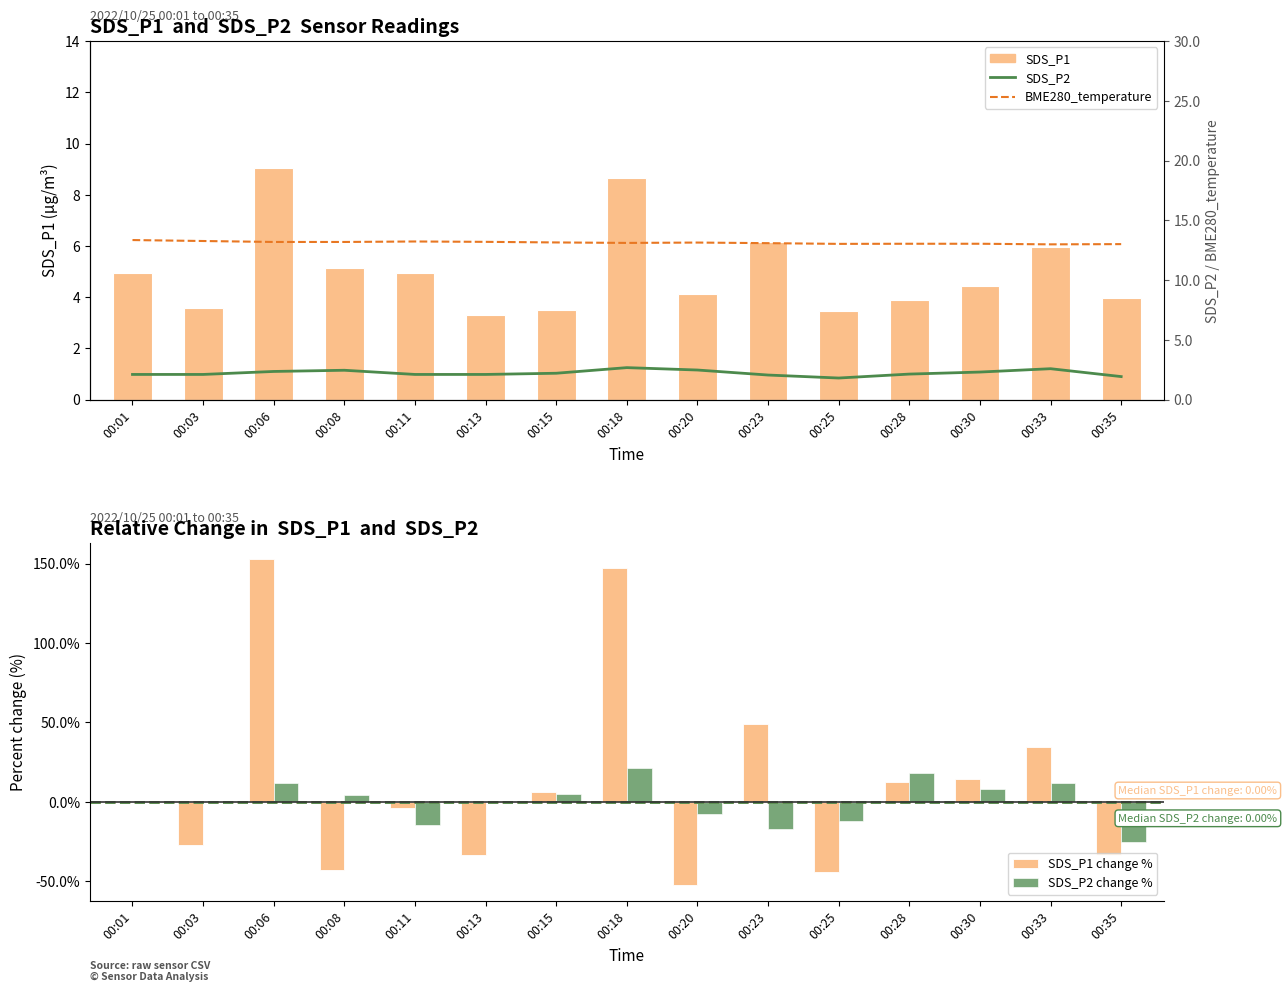

What are all the series names shown in the legend?

SDS_P1, SDS_P1 change %, SDS_P2 change %, SDS_P2, BME280_temperature